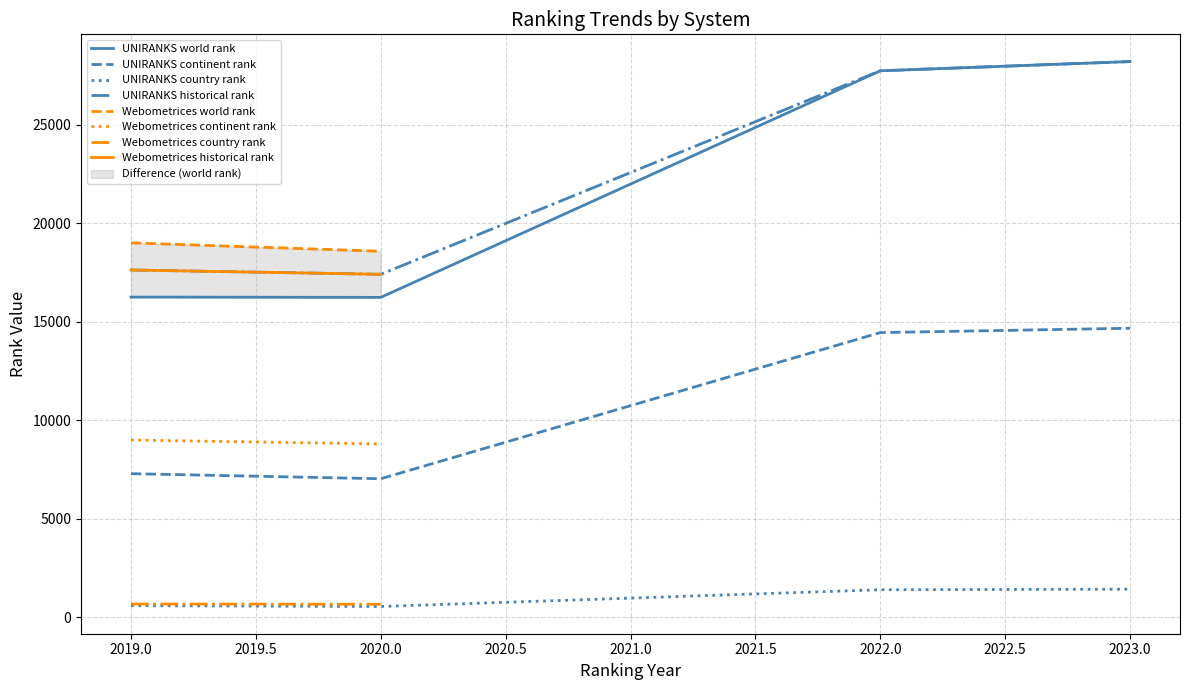

What is the minimum value for historical rank?

17406.5